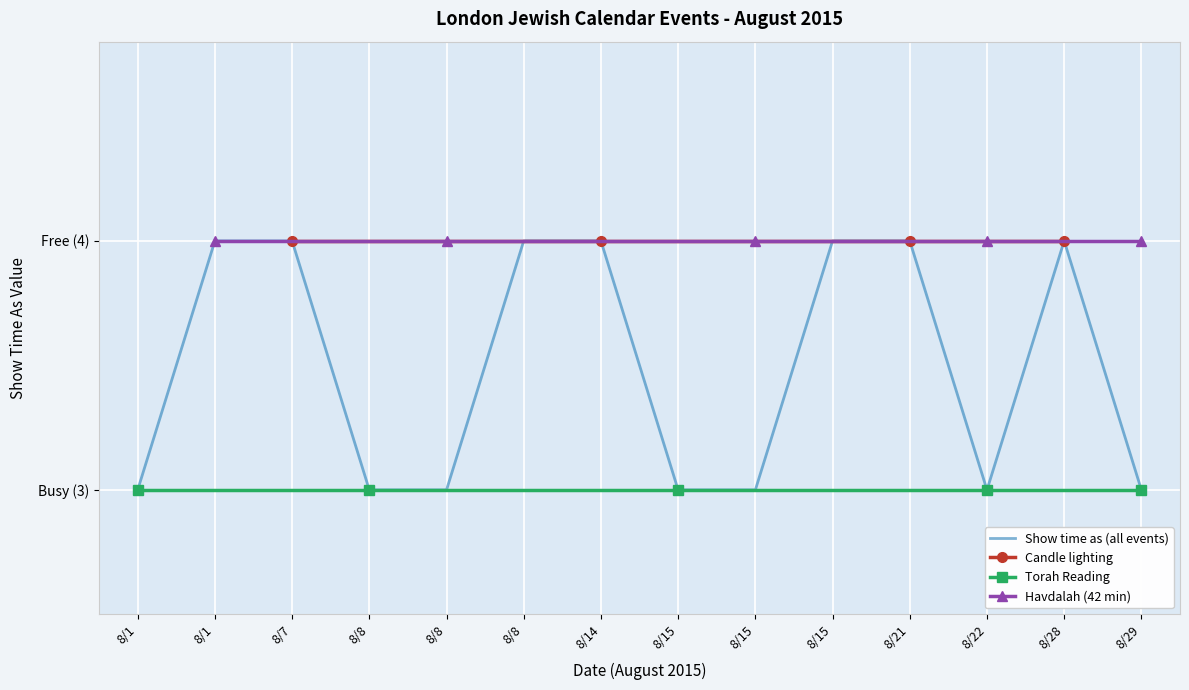

Which label corresponds to the largest value in the chart?

8/1